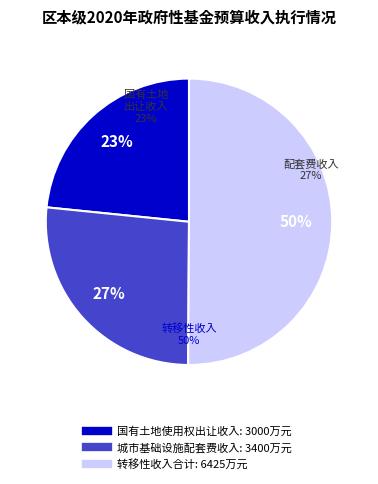

What is the change in value from 城市基础设施配套费收入 to 转移性收入合计?

+3025